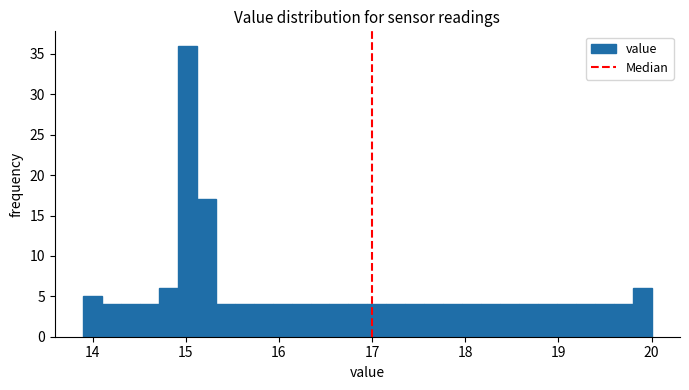

Read against the x-axis, roughly where is the centre of the tallest bar?

15.0